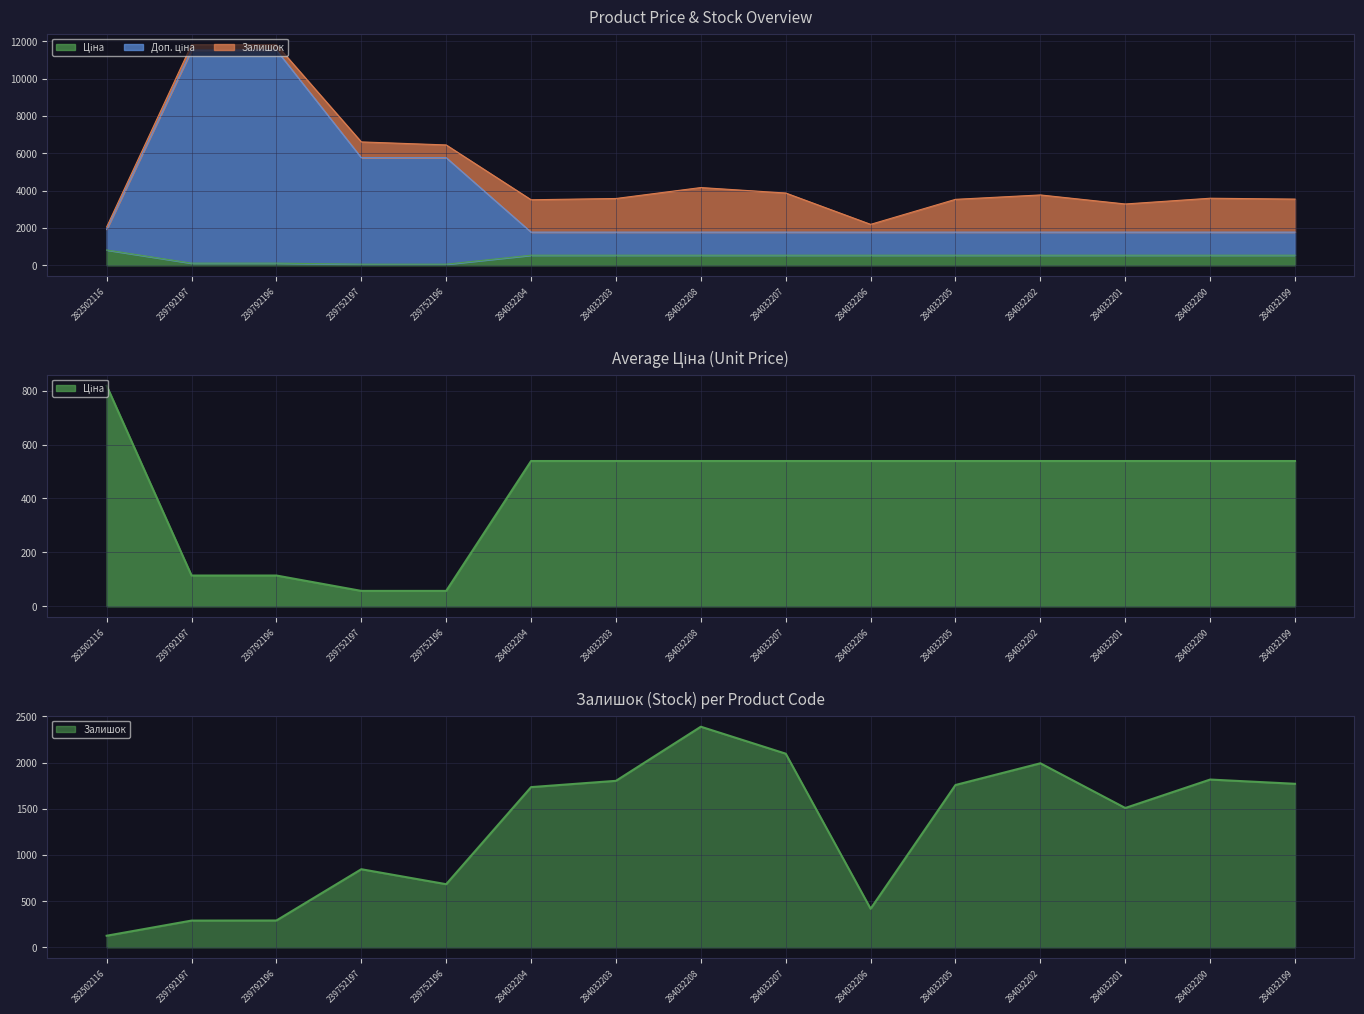

List the labels in order of Залишок value, largest first.

284032208, 284032207, 284032202, 284032200, 284032203, 284032199, 284032205, 284032204, 284032201, 239752197, 239752196, 284032206, 239792196, 239792197, 282502116